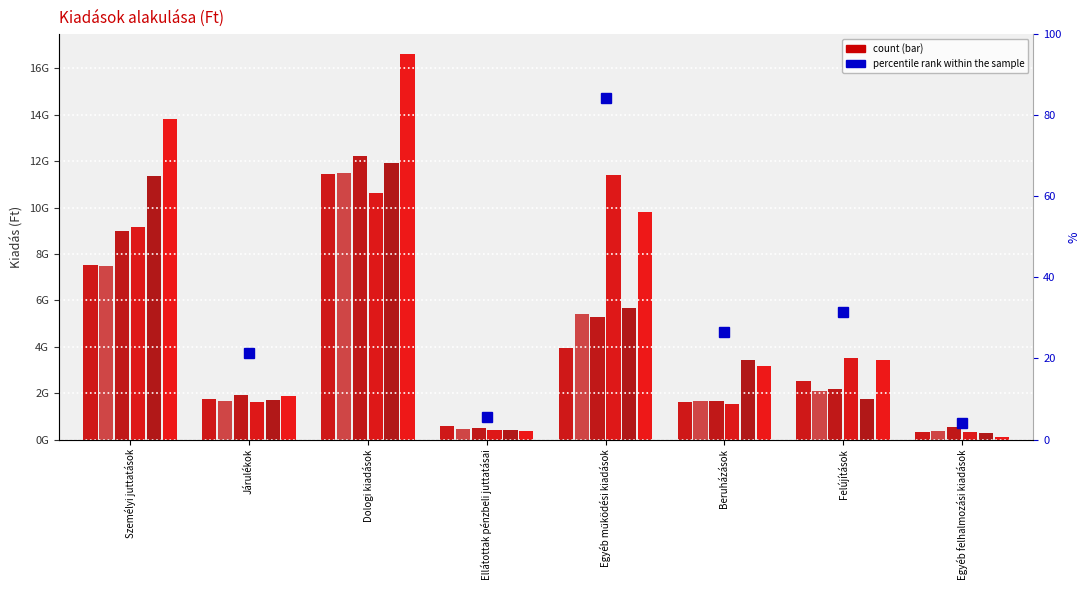

What value does the data have at Beruházások?

26.5